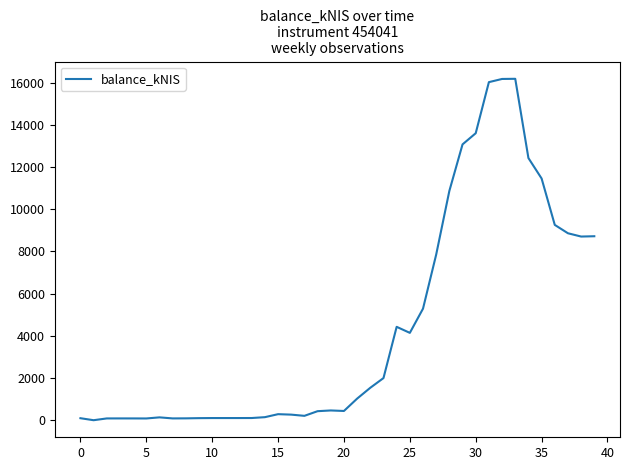

What is the greatest value displayed?

16183.1